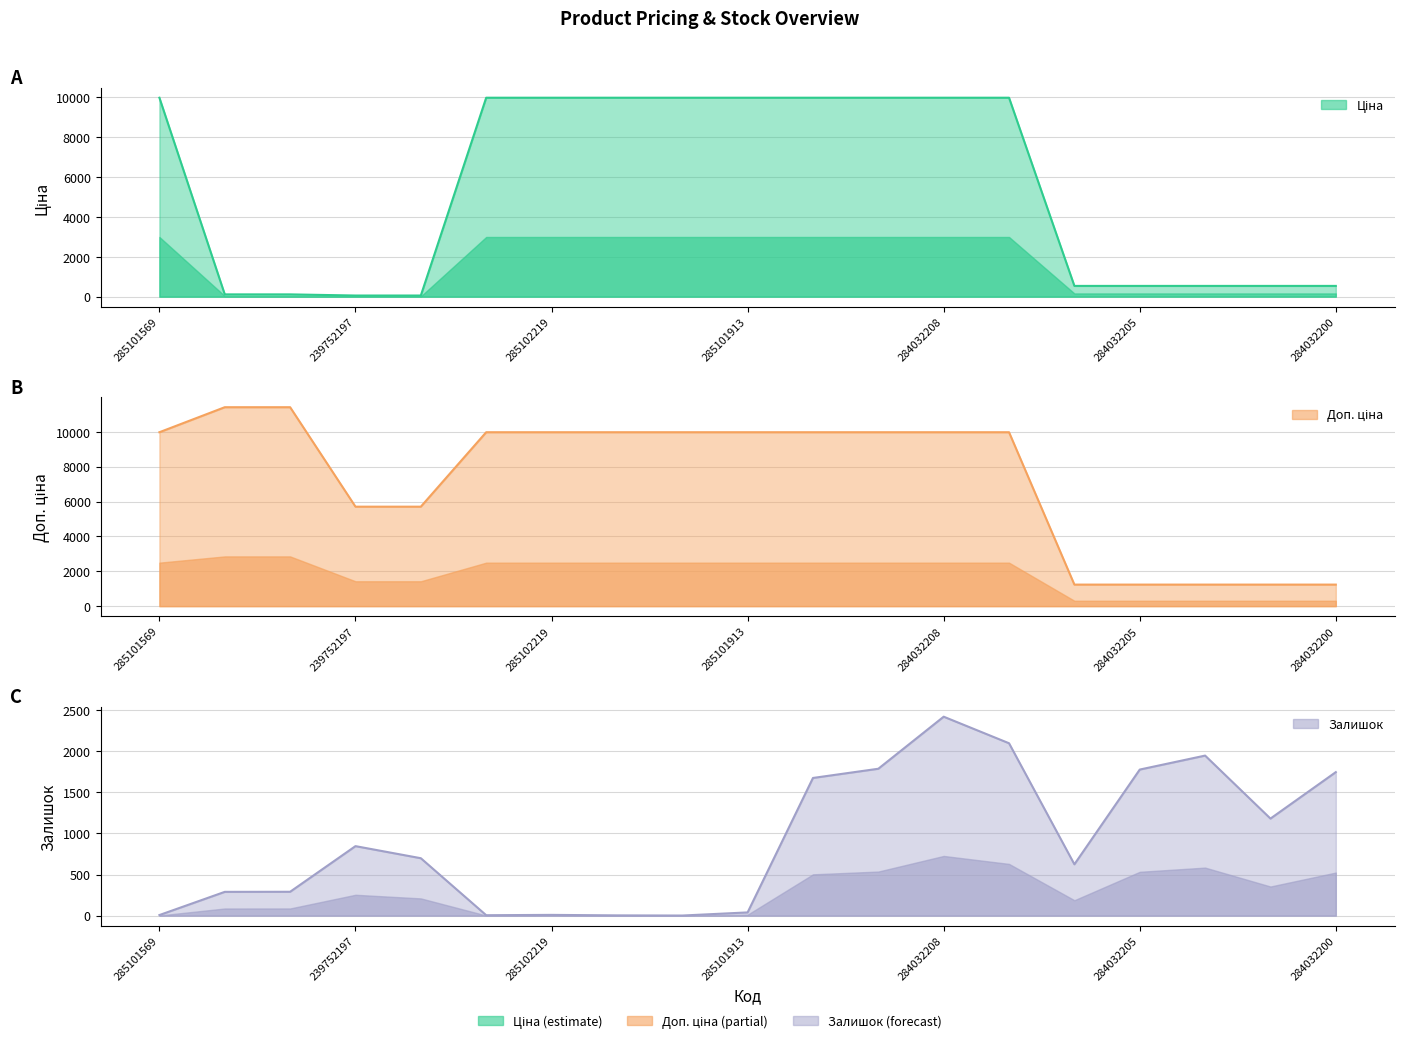

At which category does the chart reach its minimum across all series?

285102044